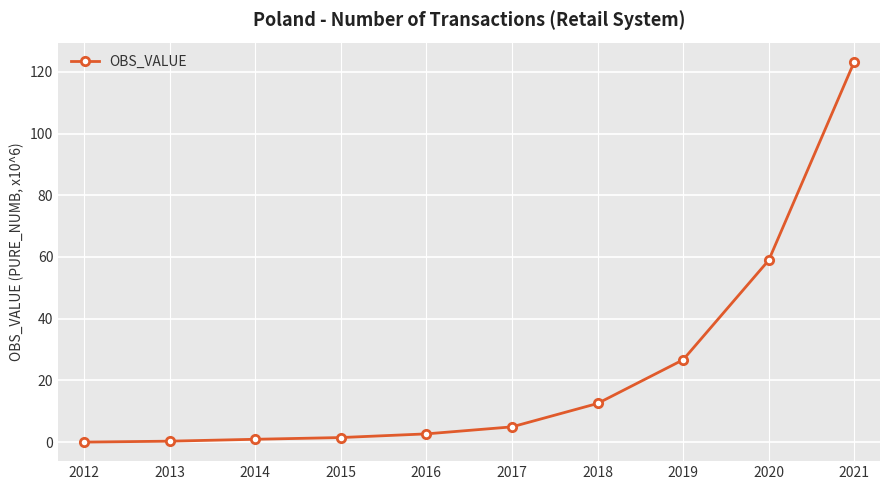

Does the chart have visible grid lines?

Yes